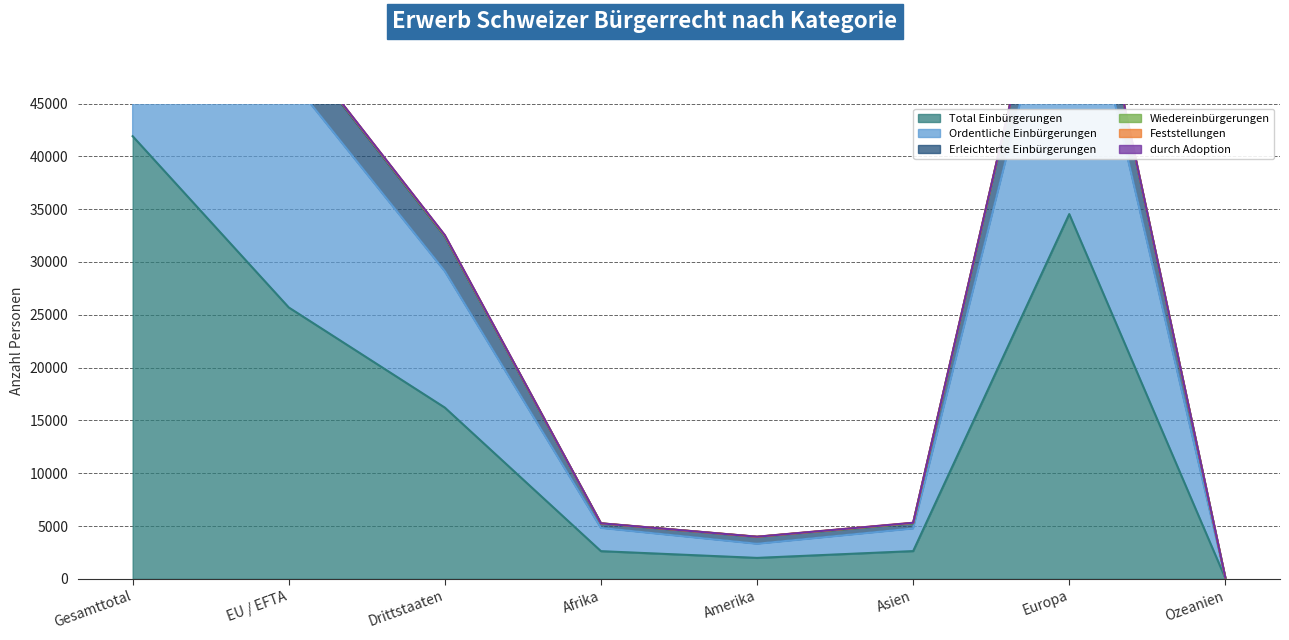

Where does the Erleichterte Einbürgerungen series first go above 32535?

Gesamttotal